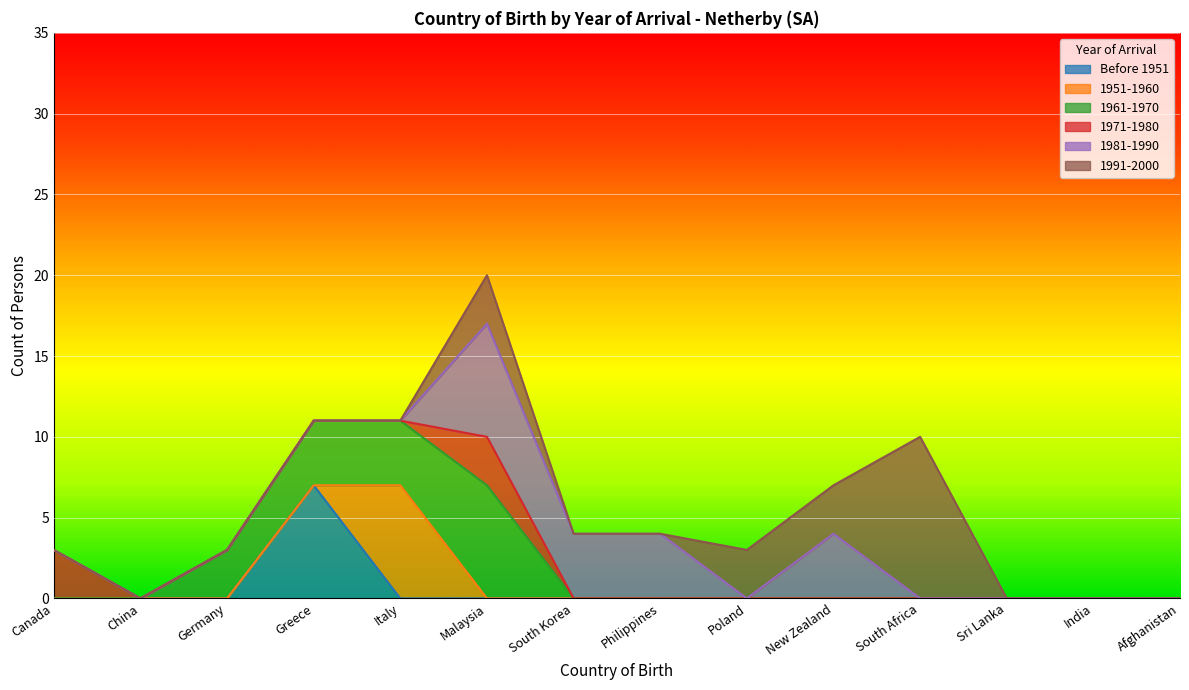

What is the total value across all series at New Zealand?

7